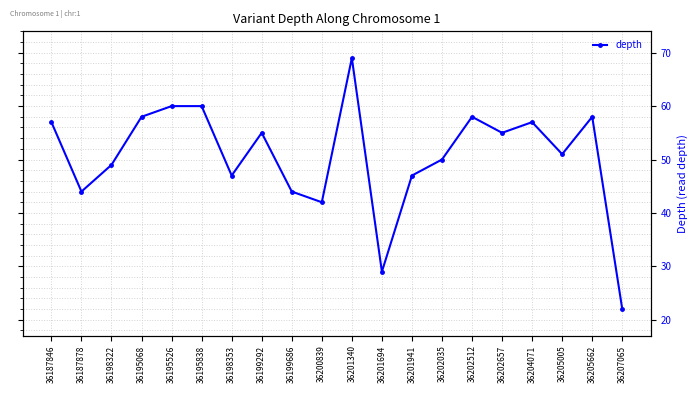

Where is the first local maximum?

36199292